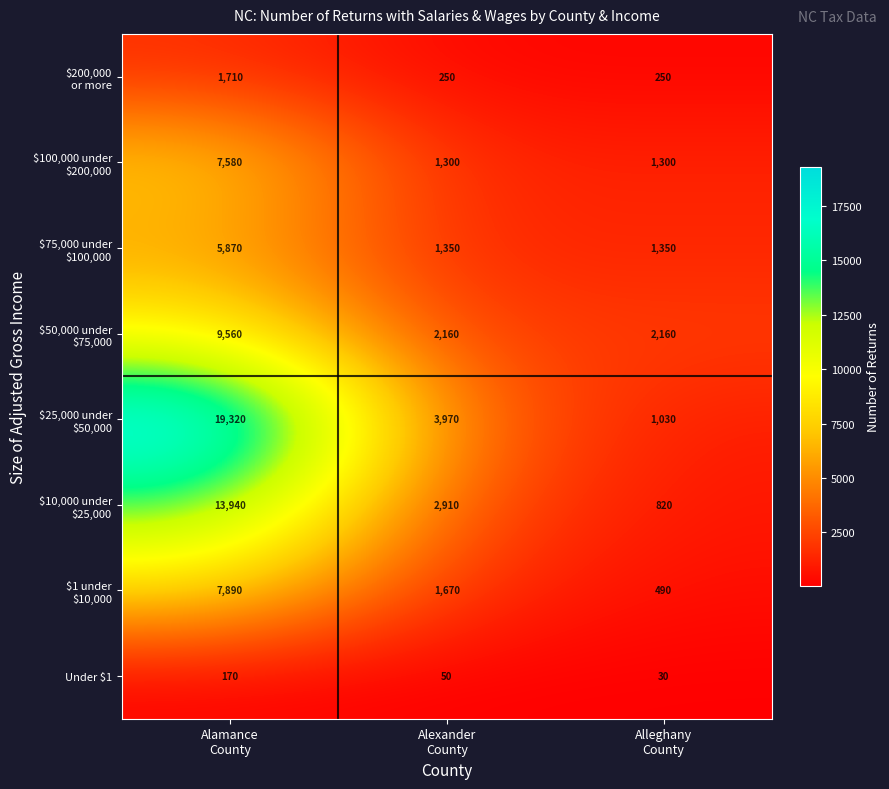

What is the difference between the second highest and minimum values in the Under $1 series?

20